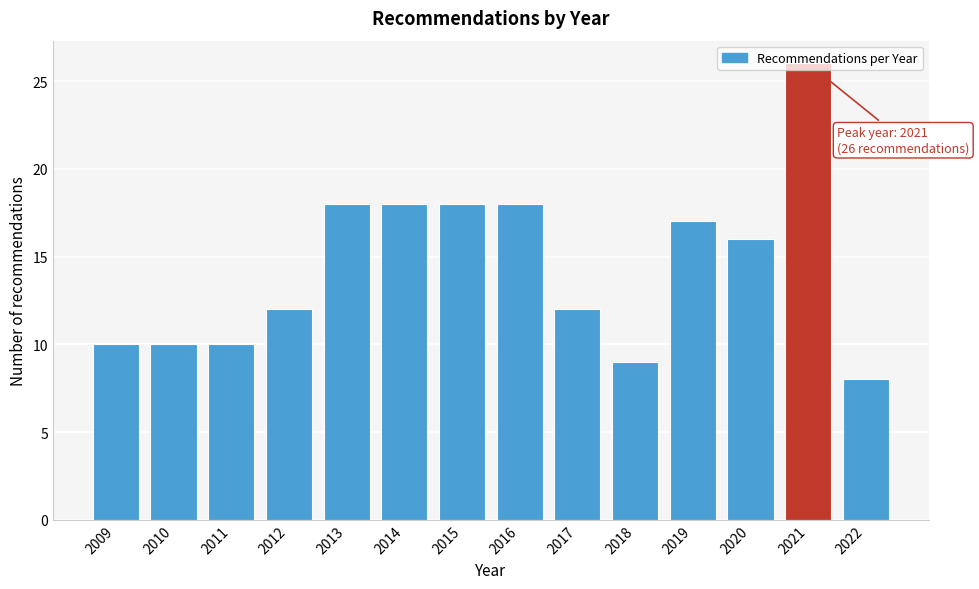

The chart shows a value of 3 at 2017. True or false?

False